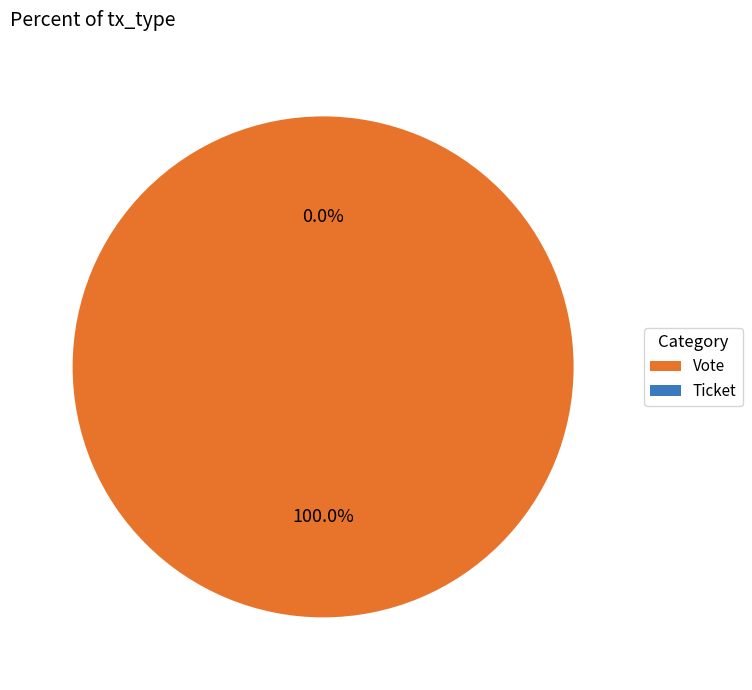

What is the smallest slice in the pie chart?

Ticket